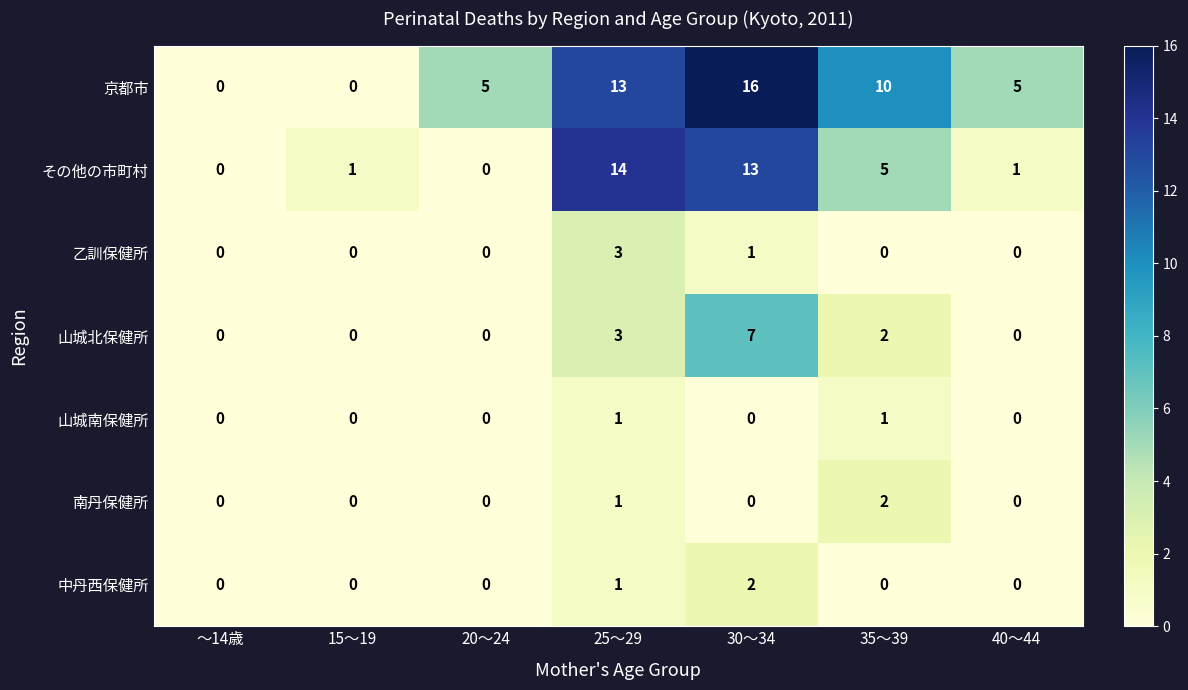

How many series are shown in this chart?

7